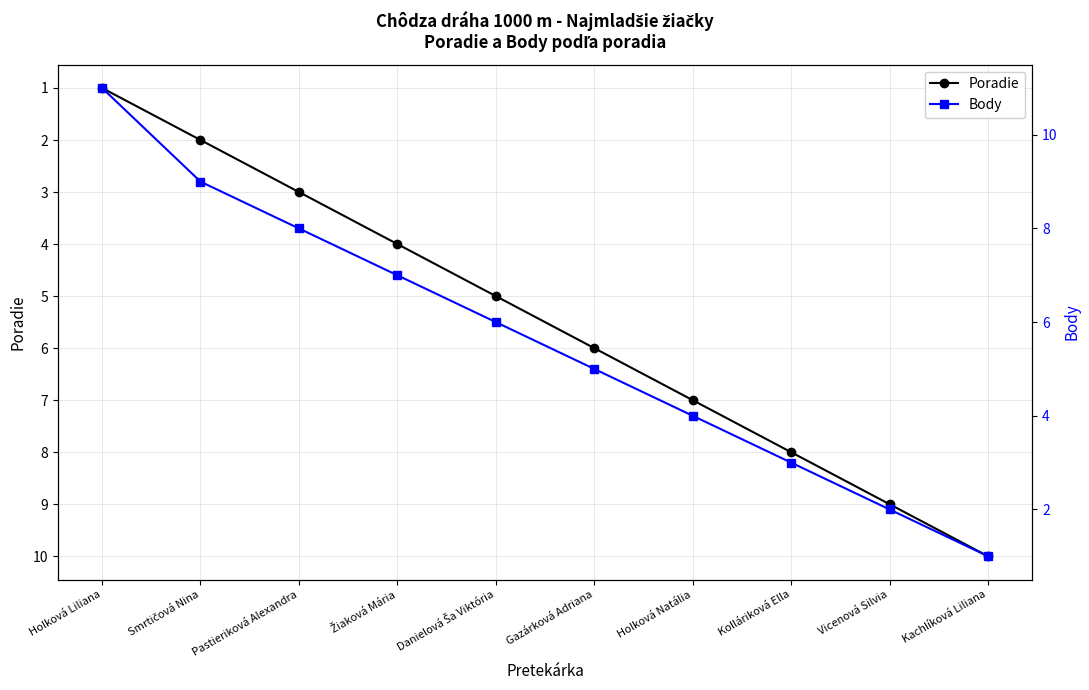

After their last crossing, which series has the higher values: Body or Poradie?

Poradie